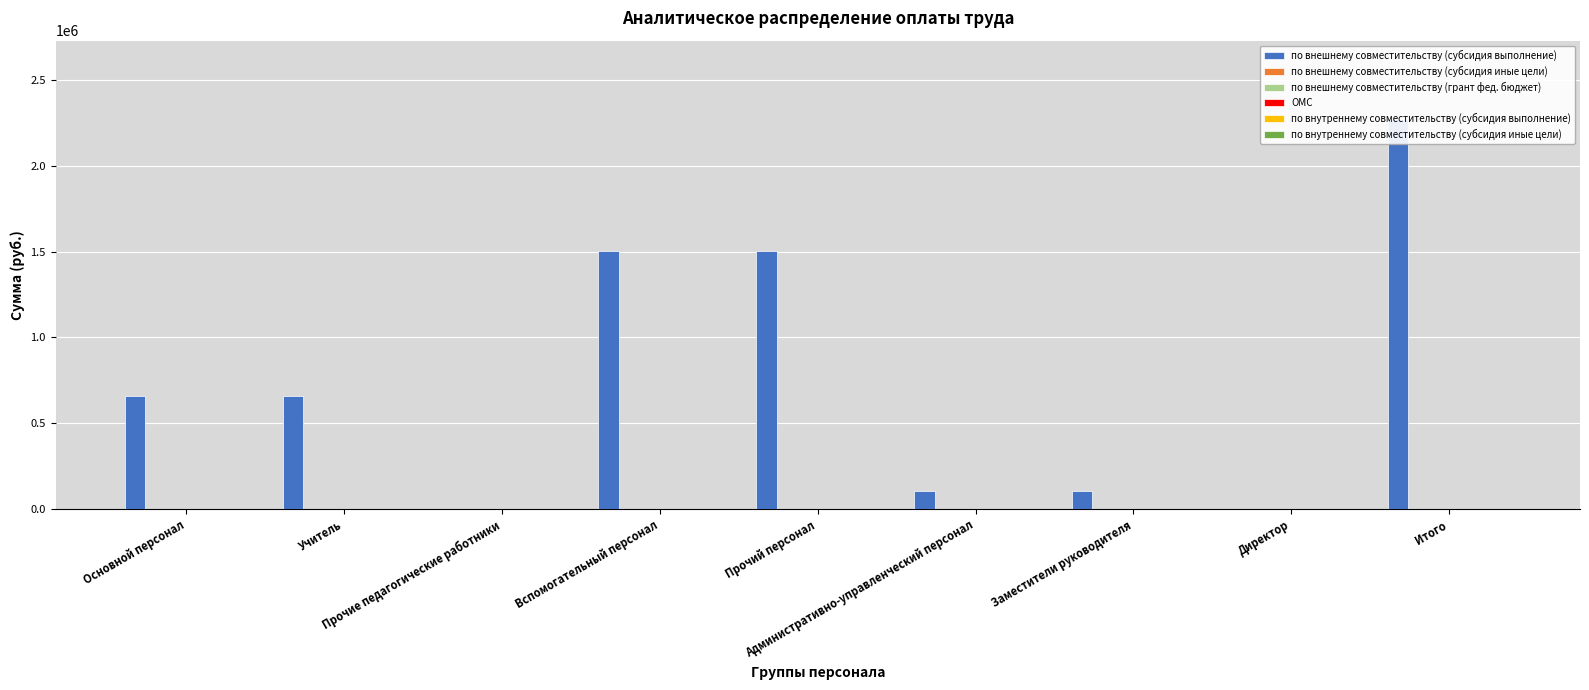

What is the difference between the highest and lowest values at Итого?

2273200